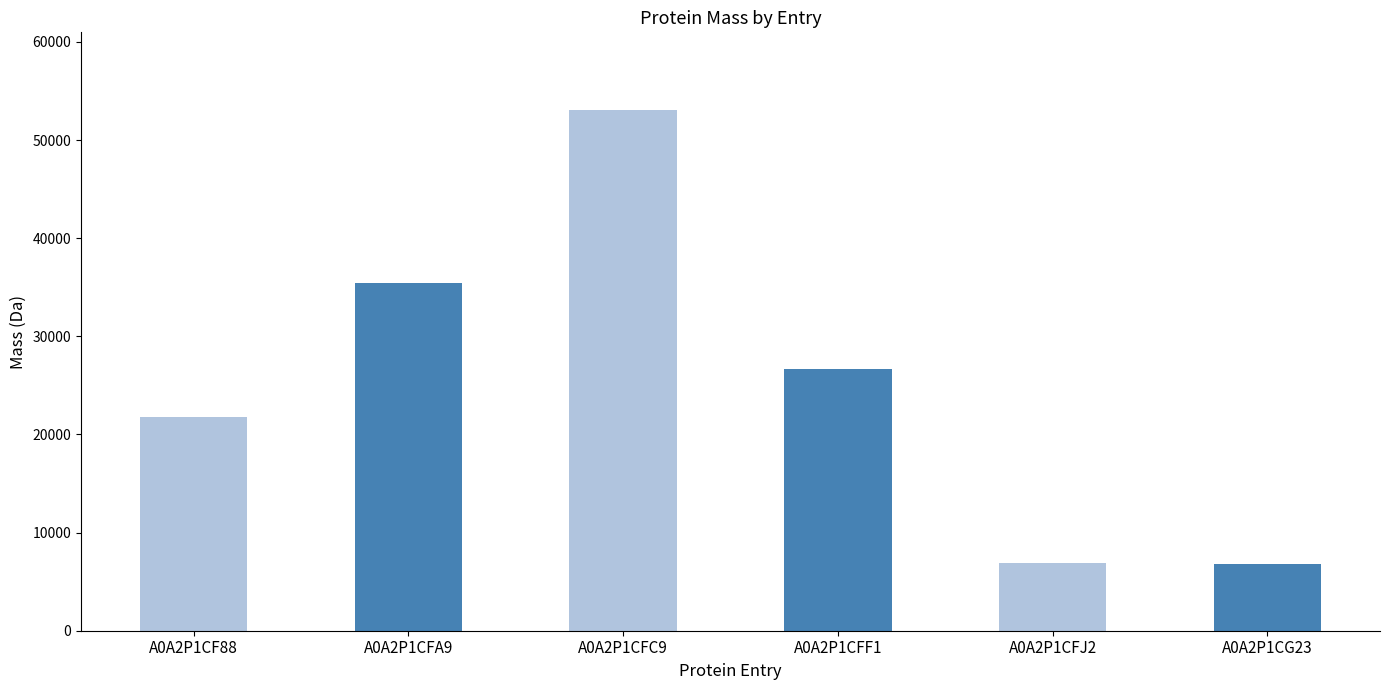

What is the label of the 4th bar from the right?

A0A2P1CFC9